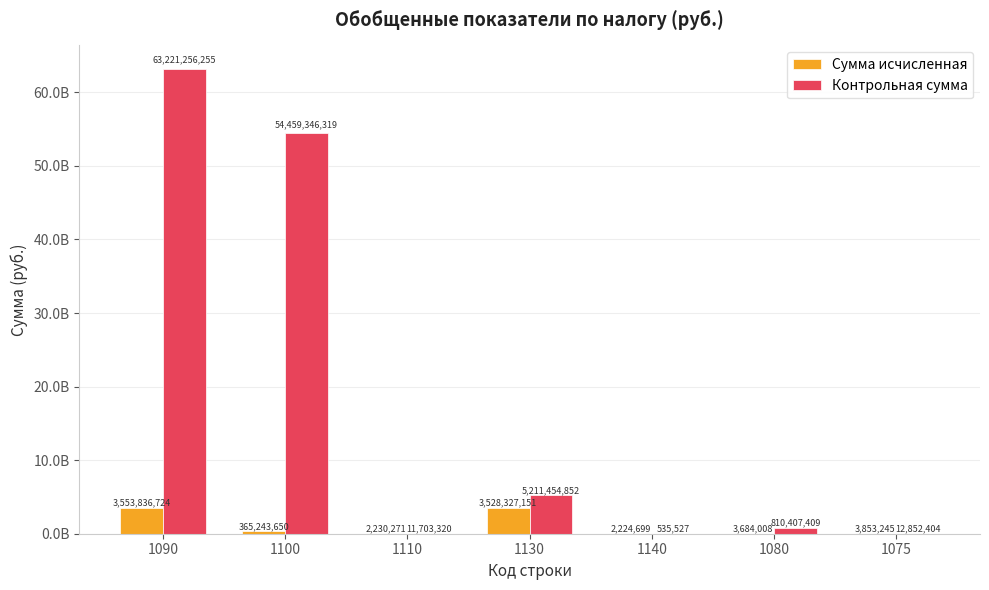

Which series has the largest total across all categories?

Контрольная сумма